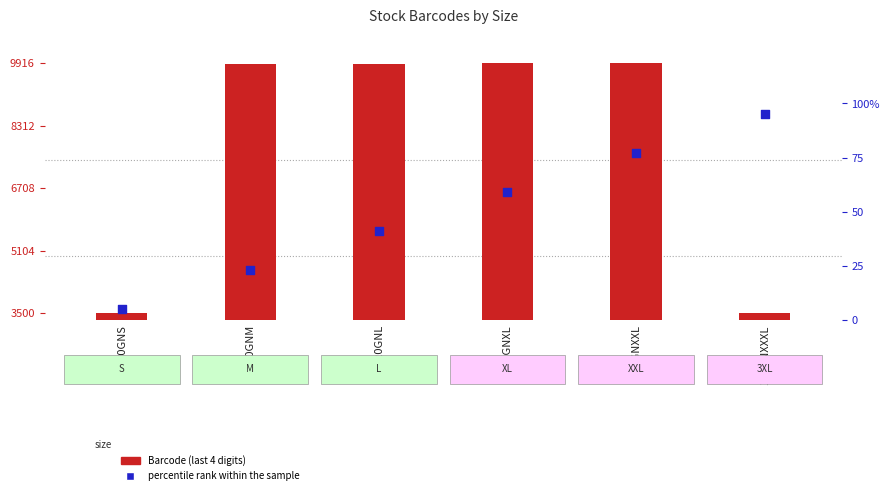

Which series has the largest Y range (max minus min)?

Barcode (last 4 digits)